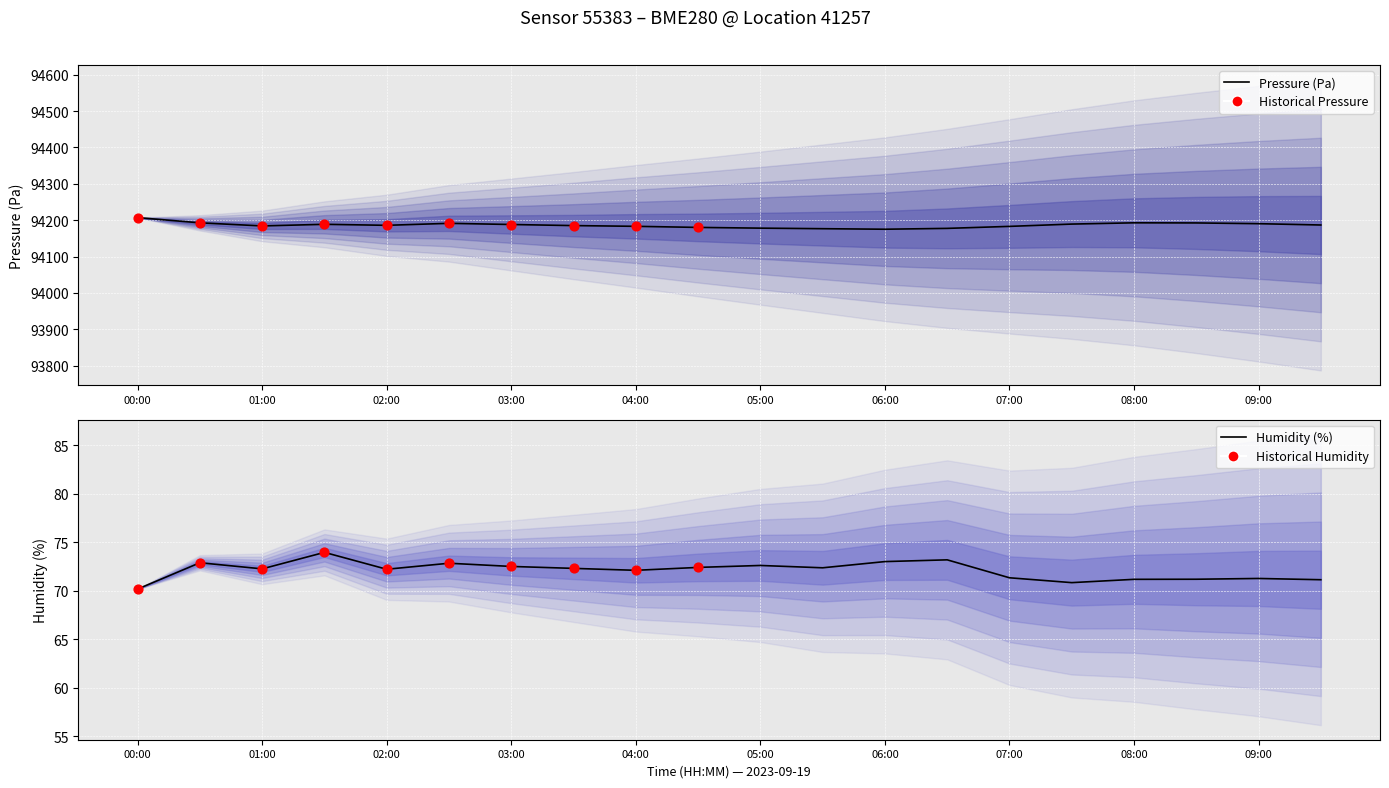

Which series contains the highest Y value?

pressure